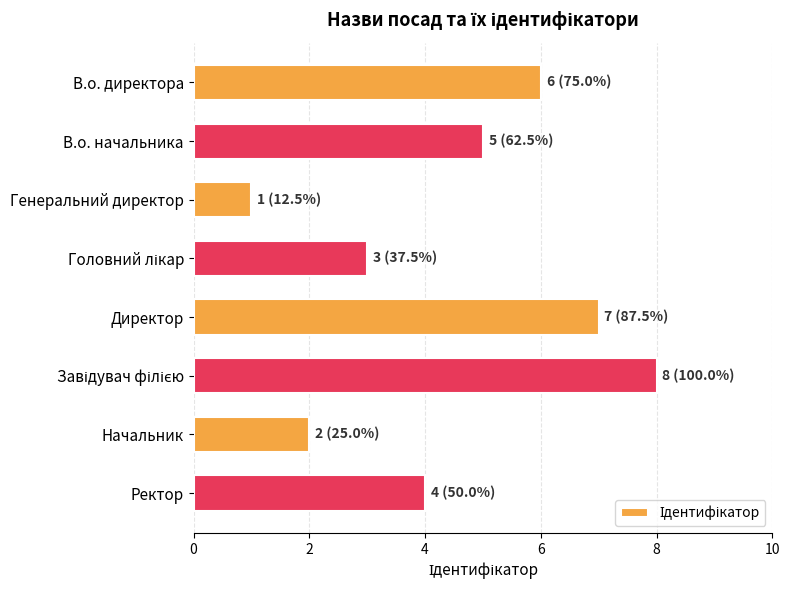

Approximately how many times larger is the value at Начальник compared to Директор?

0.3